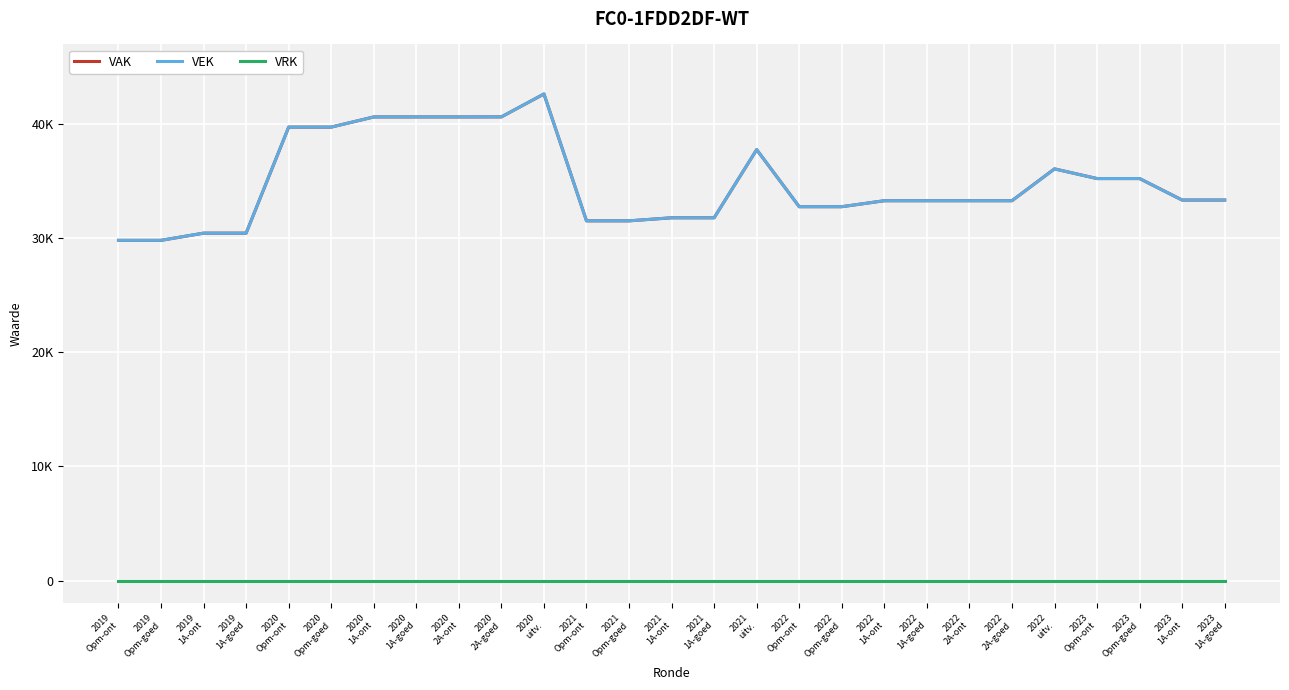

Does the chart have visible grid lines?

Yes